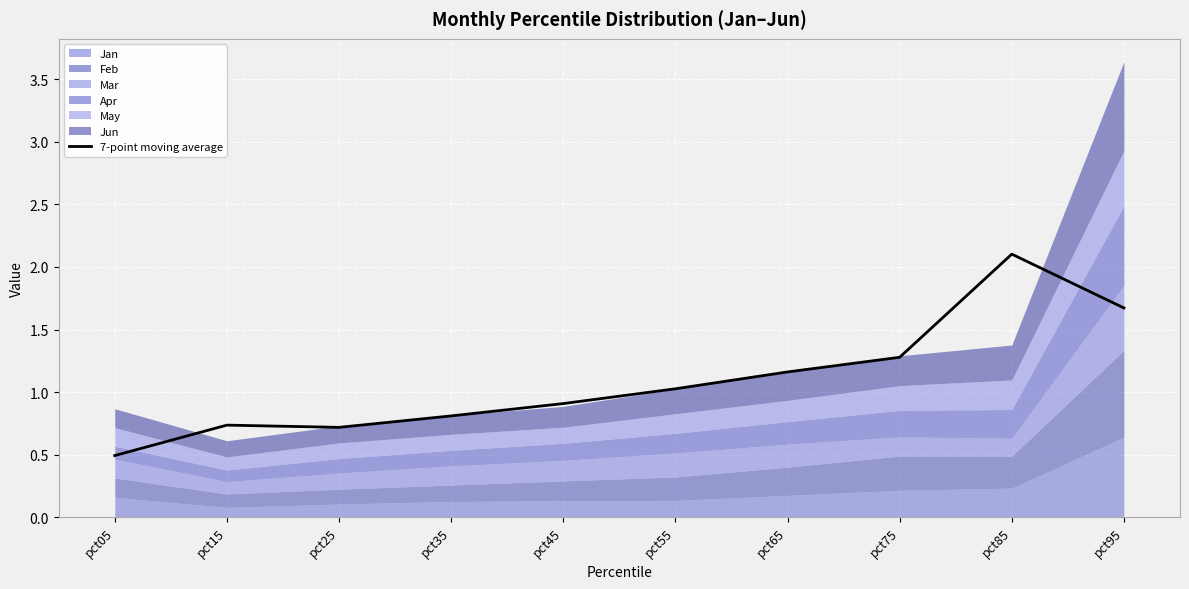

What is the difference between the maximum and minimum values?

1.6